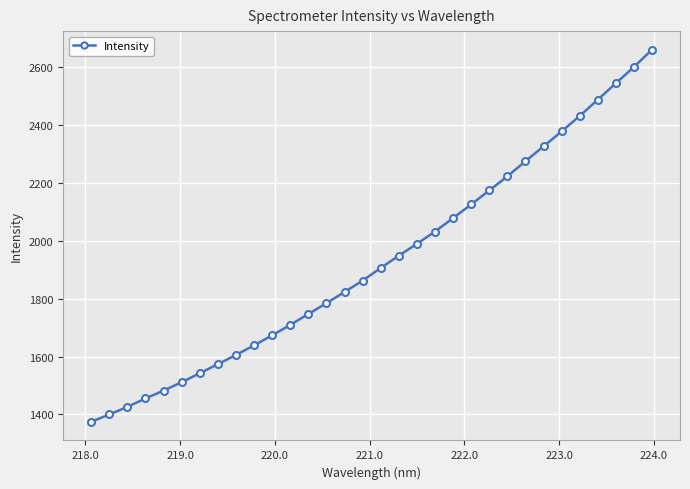

What is the minimum value shown in the chart?

1374.4